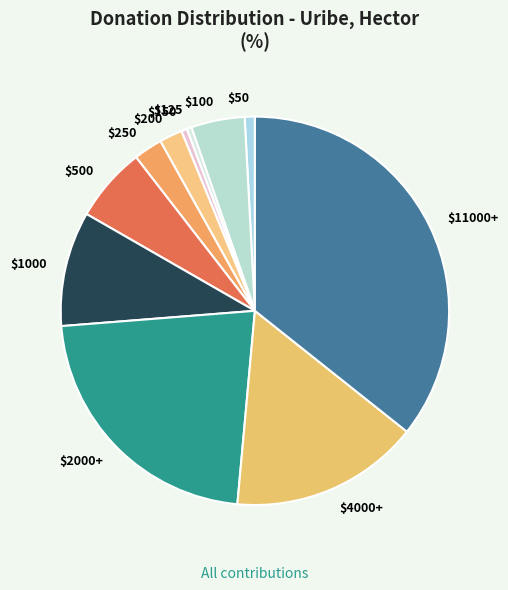

Is there a majority slice in this chart?

No